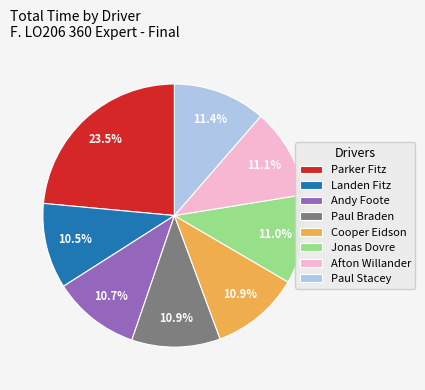

Between Jonas Dovre and Parker Fitz, which is larger?

Parker Fitz